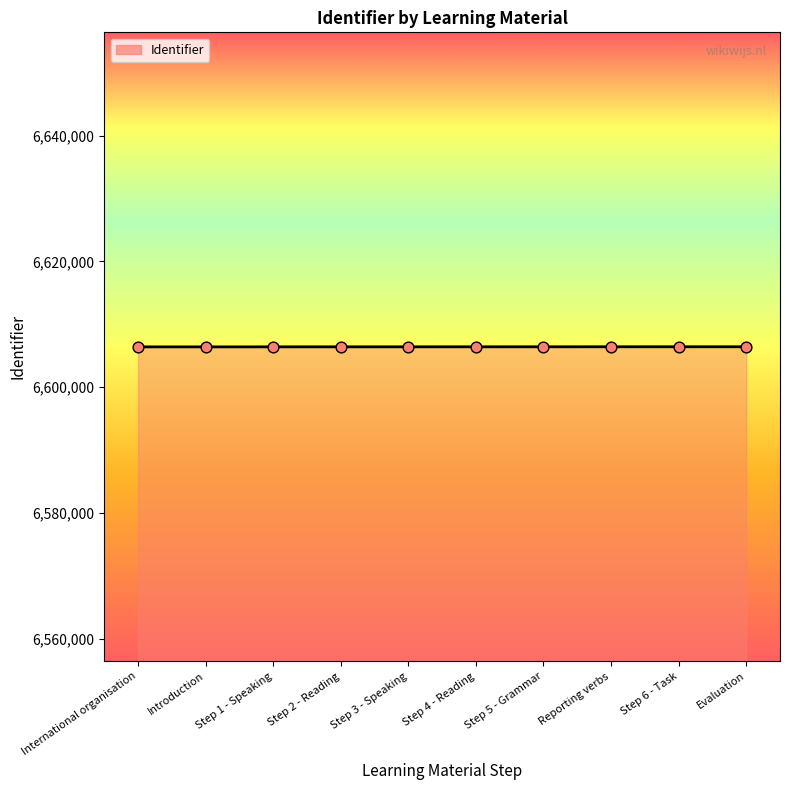

What is the ratio of the value at Step 2 - Reading to the value at Evaluation?

1.0